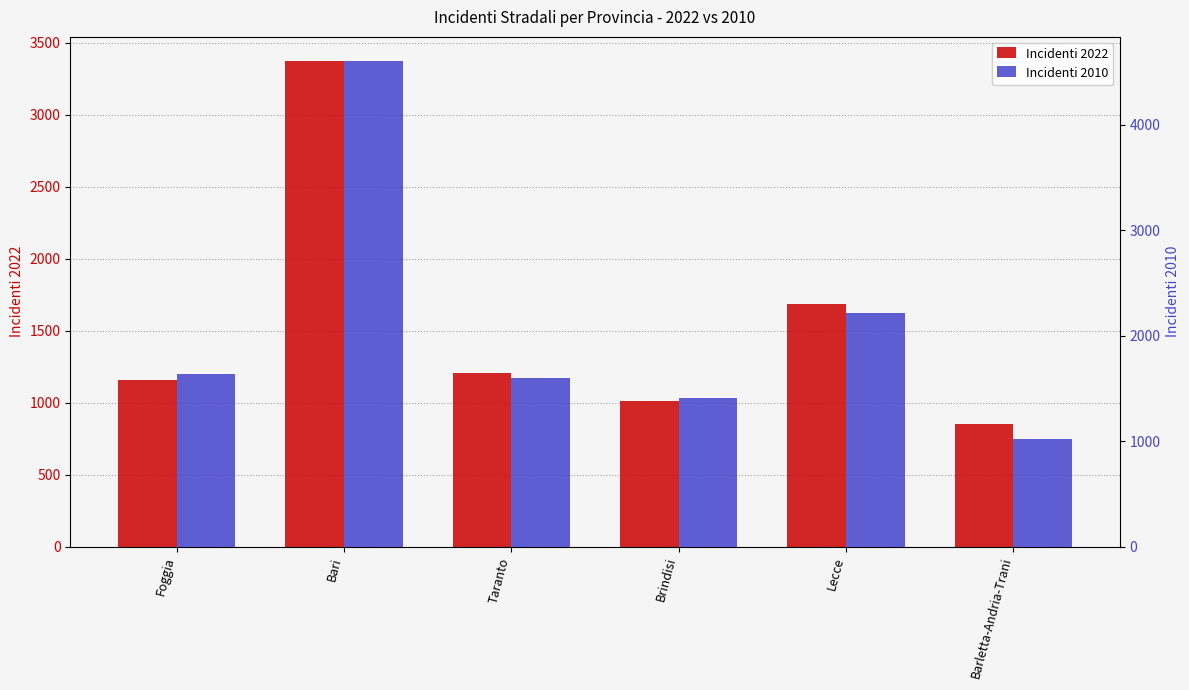

At which label does Incidenti 2022 first exceed 1207?

Bari